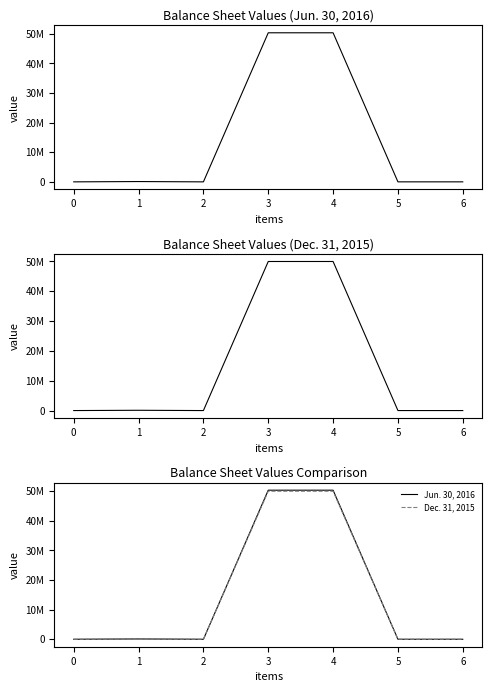

Is the value of Dec. 31, 2015 at 4 greater than the value of Jun. 30, 2016 at 4?

No